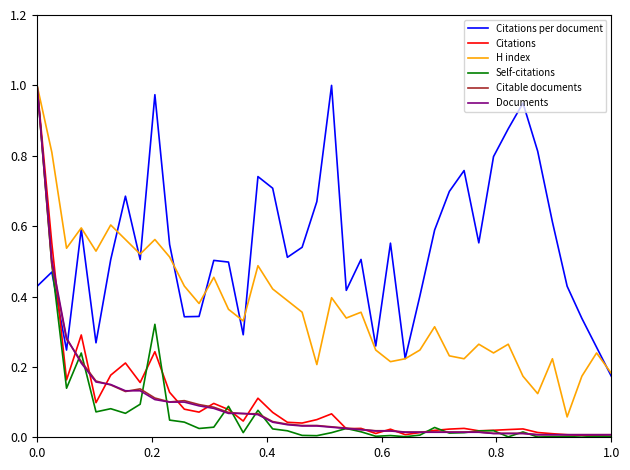

Which series has the widest spread of values?

Self-citations